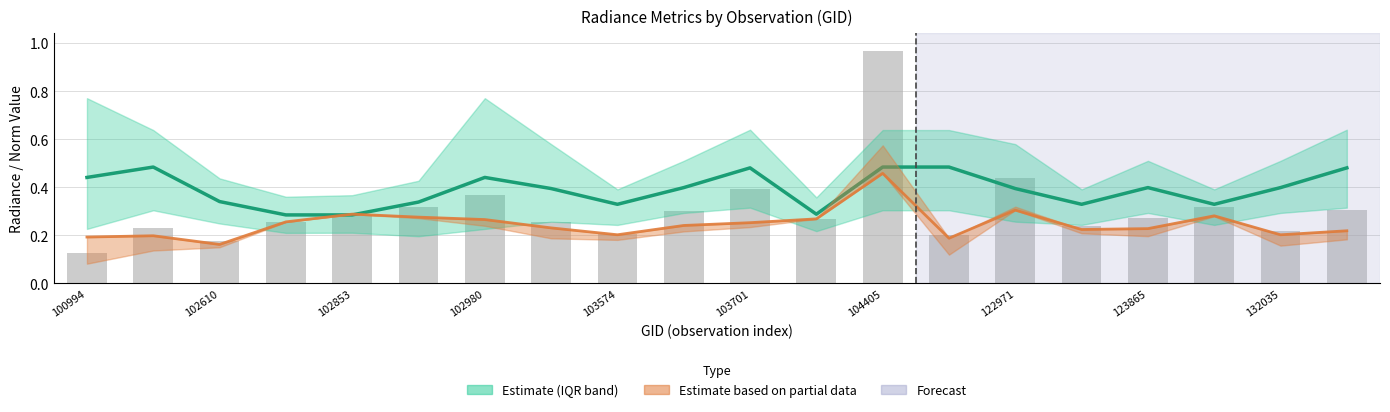

Reading right to left, extract all data points from this chart.

rade9_bin_mdn: 0.5	0.4	0.3	0.4	0.3	0.4	0.5	0.5	0.3	0.5	0.4	0.3	0.4	0.4	0.3	0.3	0.3	0.3	0.5	0.4
dnbrad: 0.3	0.2	0.3	0.3	0.2	0.4	0.2	1.0	0.3	0.4	0.3	0.2	0.3	0.4	0.3	0.3	0.3	0.2	0.2	0.1